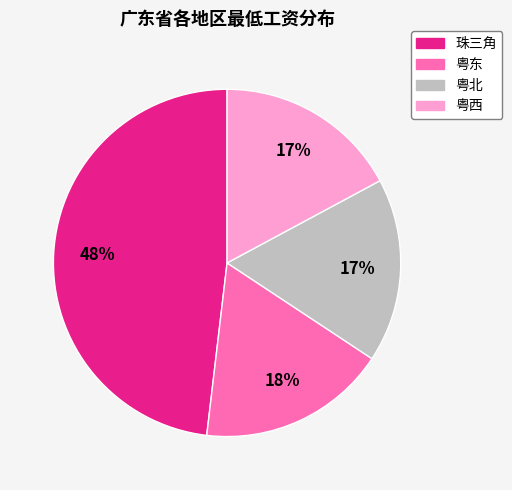

Is there a majority slice in this chart?

No